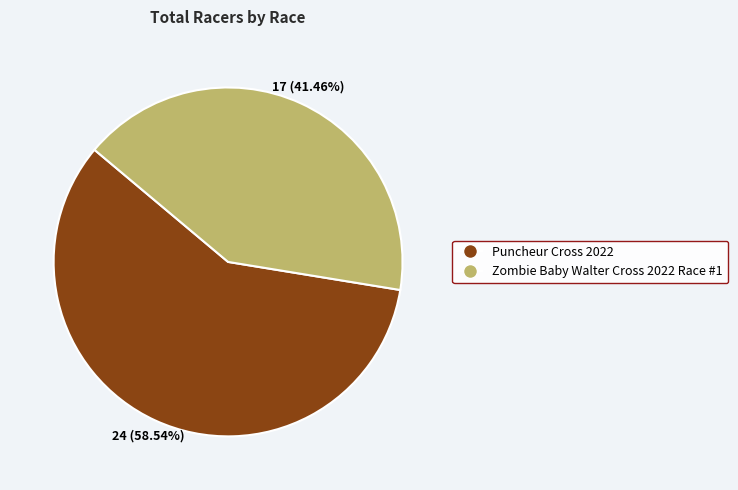

To the nearest percent, what percentage of the pie is Zombie Baby Walter Cross 2022 Race #1?

41%